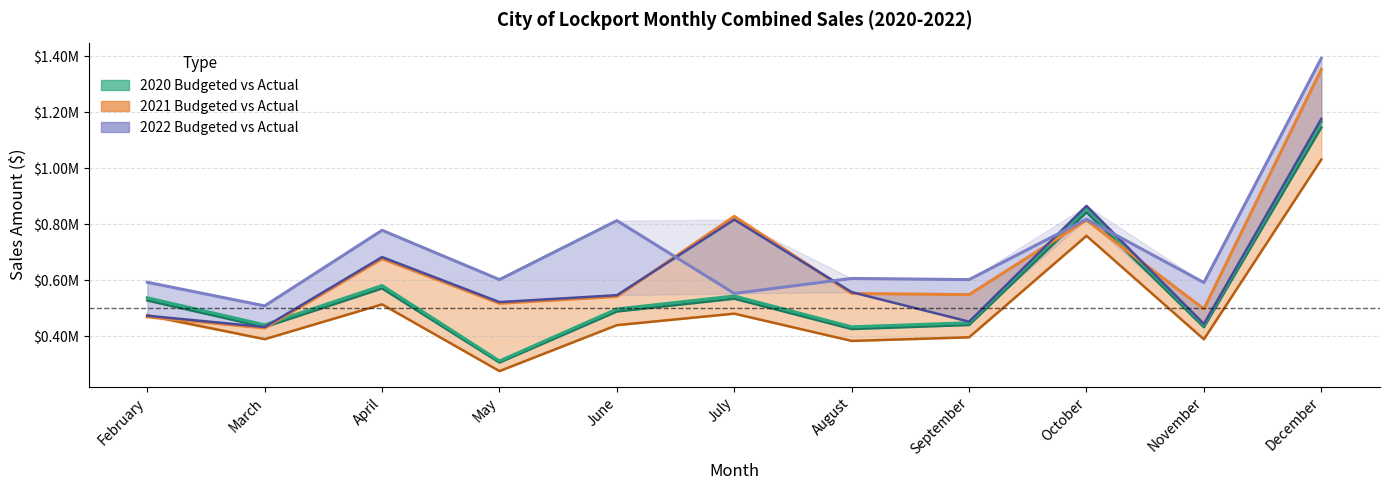

Where does the 2022 Actual series first go above 546909?

April